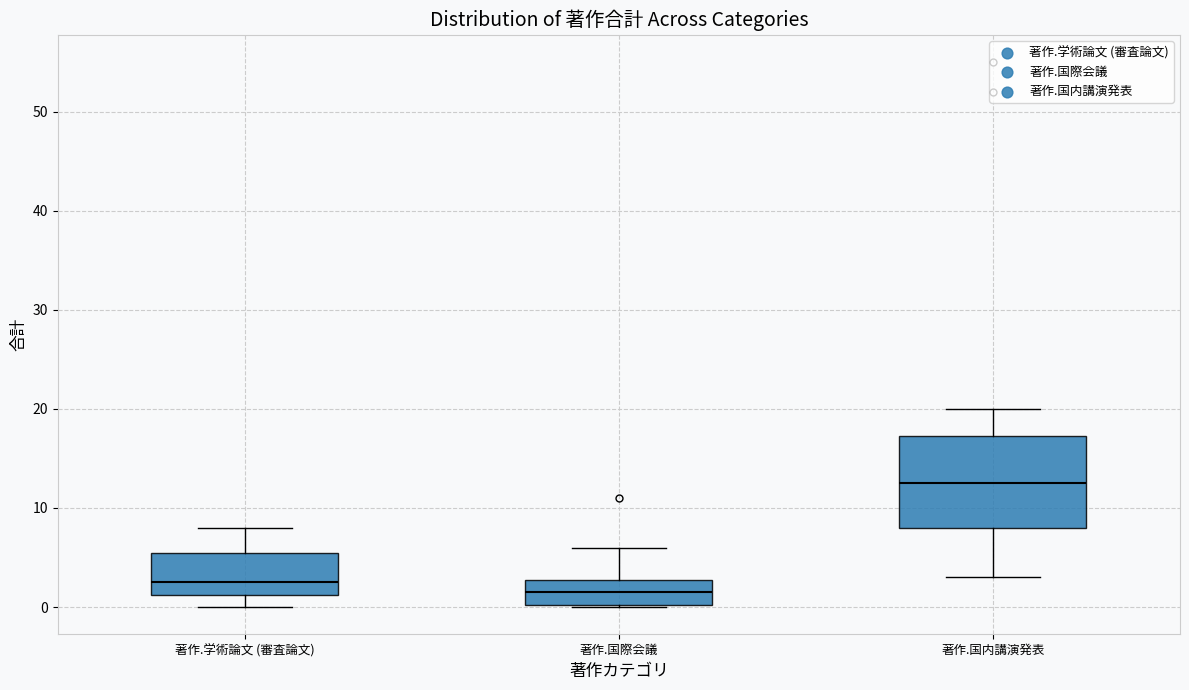

Reading left to right, transcribe this box plot: for each box, give where its median line is, the range the box spans, and where its two whiskers end, as read against the y-axis. The values are not printed on the chart, so give them approximately, as read against the axis.

著作.学術論文 (審査論文): median 3, box 1 to 6, whiskers 0 to 8
著作.国際会議: median 2, box 0 to 3, whiskers 0 to 6
著作.国内講演発表: median 13, box 8 to 17, whiskers 3 to 20